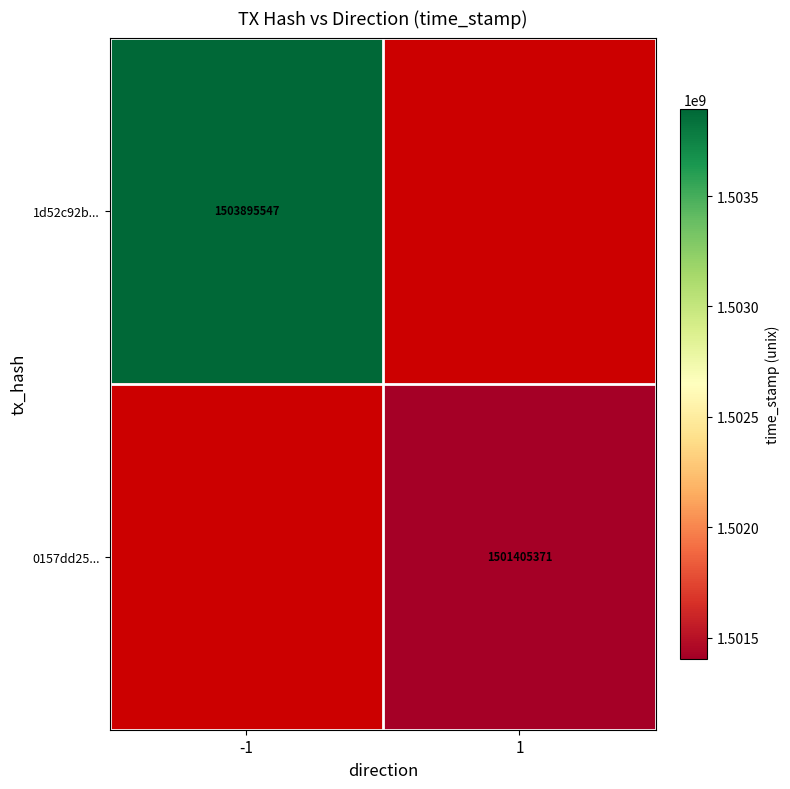

At how many categories does at least one series exceed 1503240341?

1